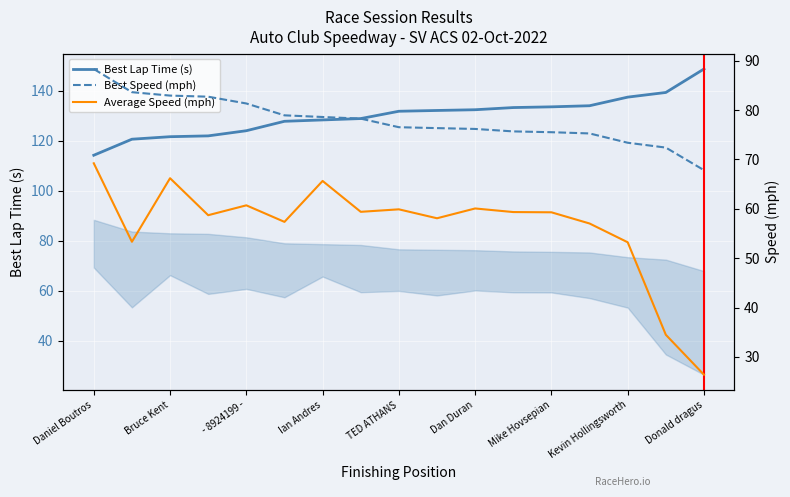

The value of Best Lap Time (s) at Ian Andres is 128.3. True or false?

True